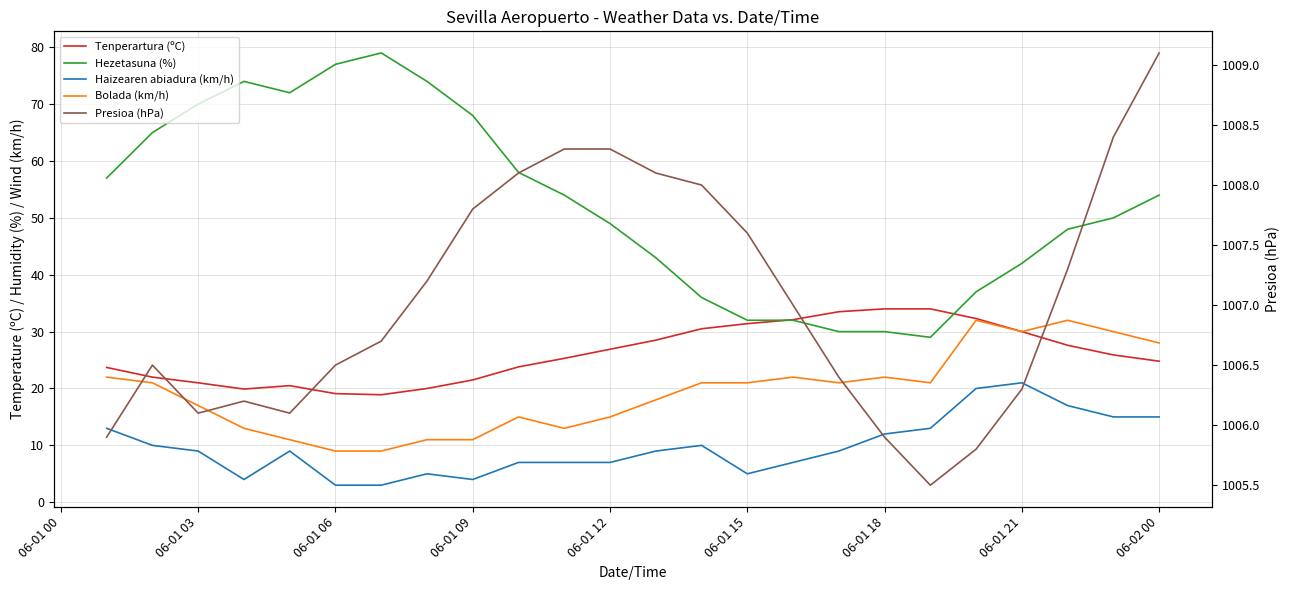

Is the value of Tenperartura (ºC) at 21 greater than the value of Hezetasuna (%) at 06-02 00?

No